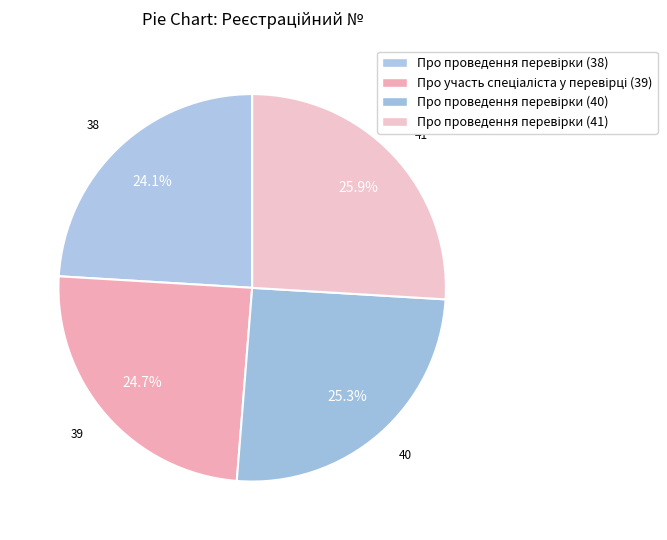

To the nearest percent, what is the average slice percentage?

25%